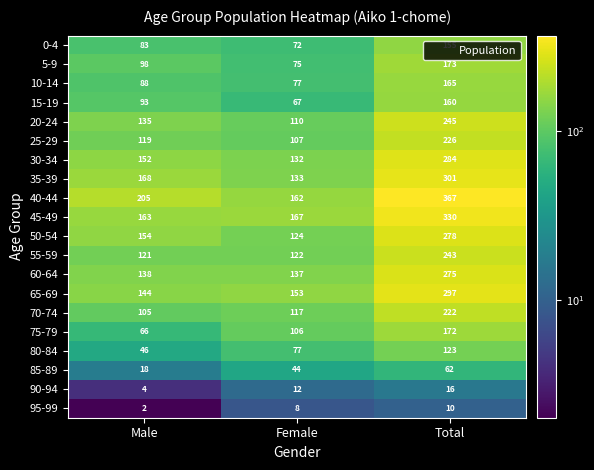

What is the approximate value of 40-44 at Male, to the nearest 50?

200